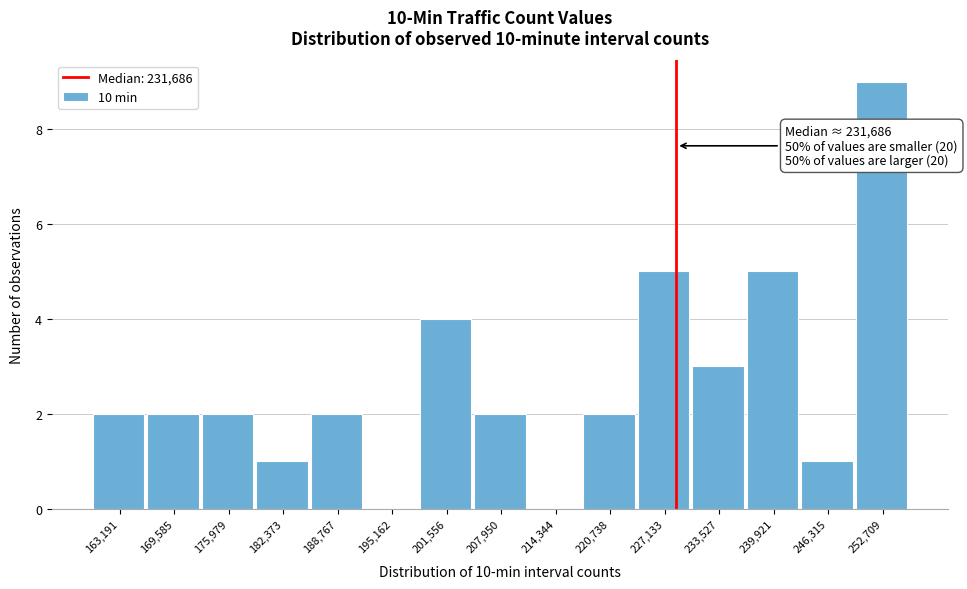

Reading left to right, list all the values displayed in this chart.

163,191=2	169,585=2	175,979=2	182,373=1	188,767=2	195,162=0	201,556=4	207,950=2	214,344=0	220,738=2	227,133=5	233,527=3	239,921=5	246,315=1	252,709=9